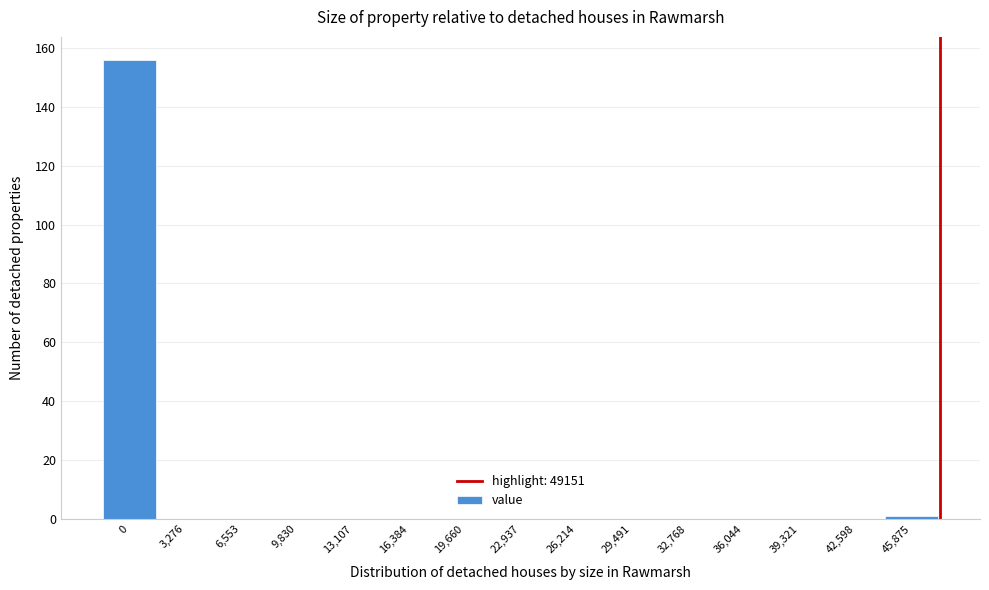

Reading right to left, what are all the values shown in this chart?

45,875=1	42,598=0	39,321=0	36,044=0	32,768=0	29,491=0	26,214=0	22,937=0	19,660=0	16,384=0	13,107=0	9,830=0	6,553=0	3,276=0	0=156